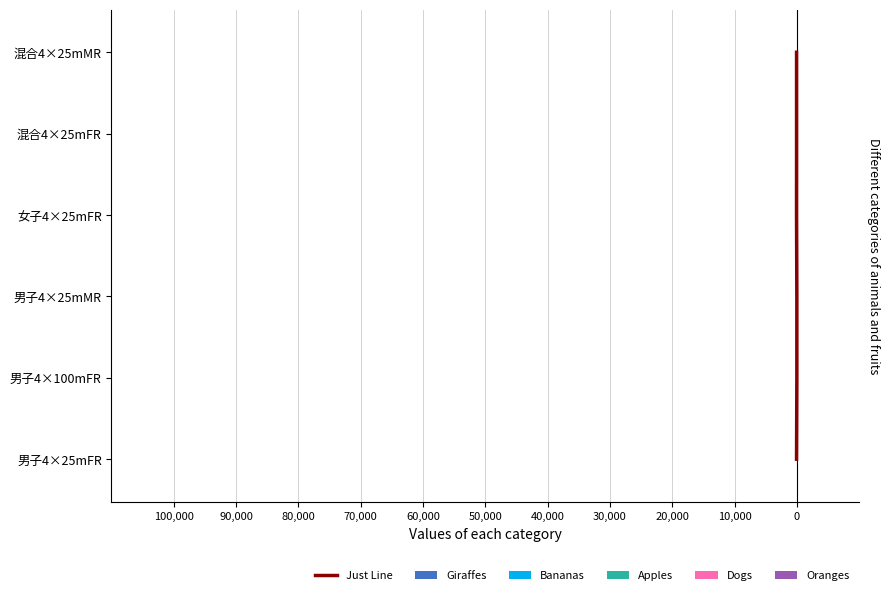

How many values are between 1 and 4?

4